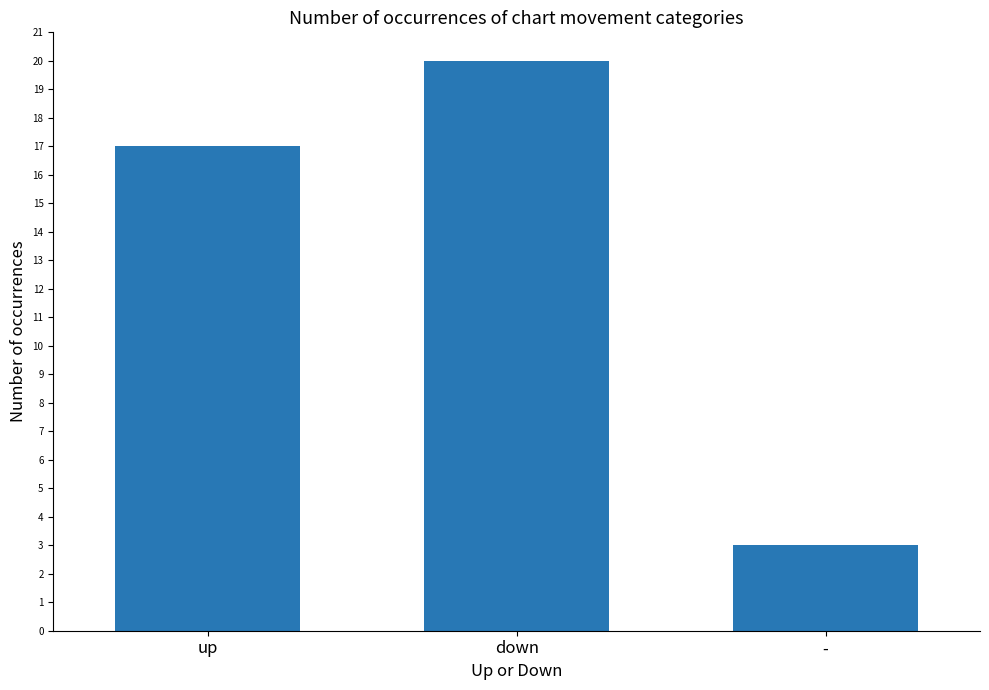

List the labels in order of value, largest first.

down, up, -